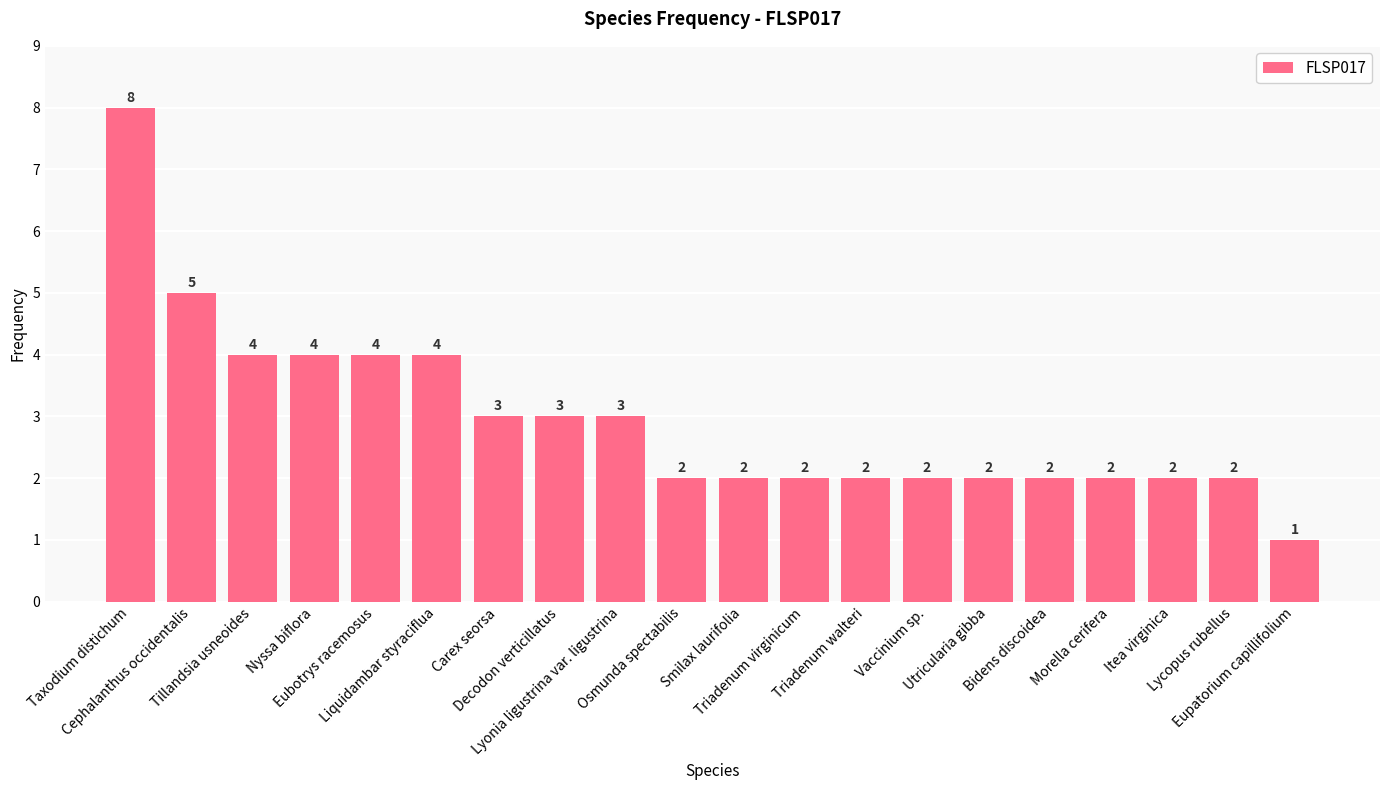

Is it true that the value at Bidens discoidea is 3?

False